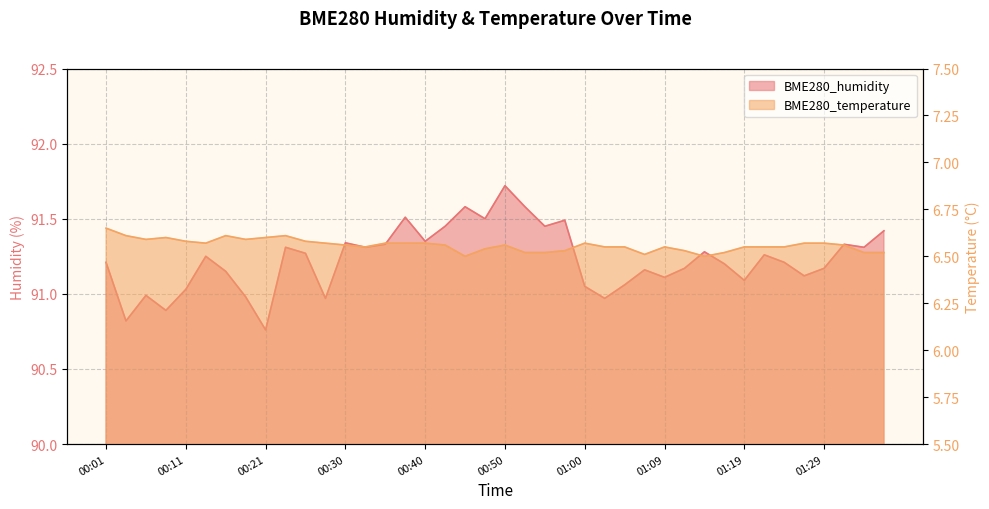

True or false: BME280_humidity has more than 0 points higher than both neighbors.

True